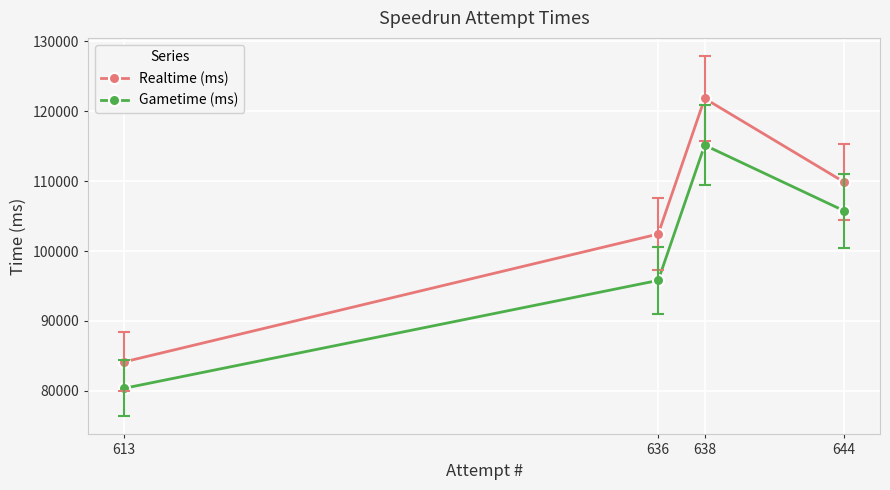

What is the total value across all series at 644?

215631